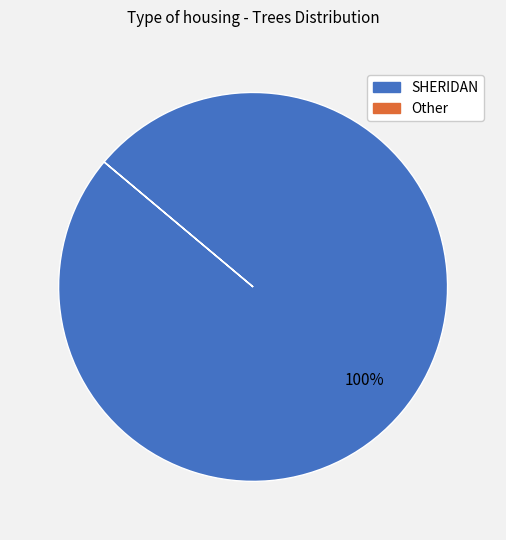

To the nearest percent, what percentage of the pie is SHERIDAN?

100%